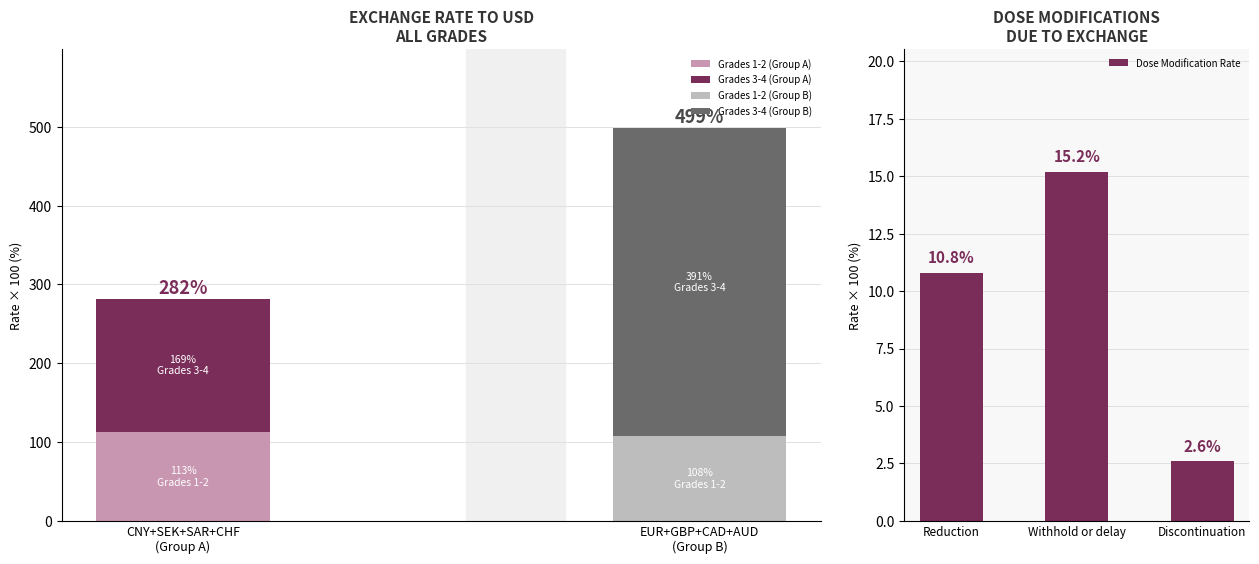

Which category has the highest value in the Dose Modification Rate series?

Withhold or delay